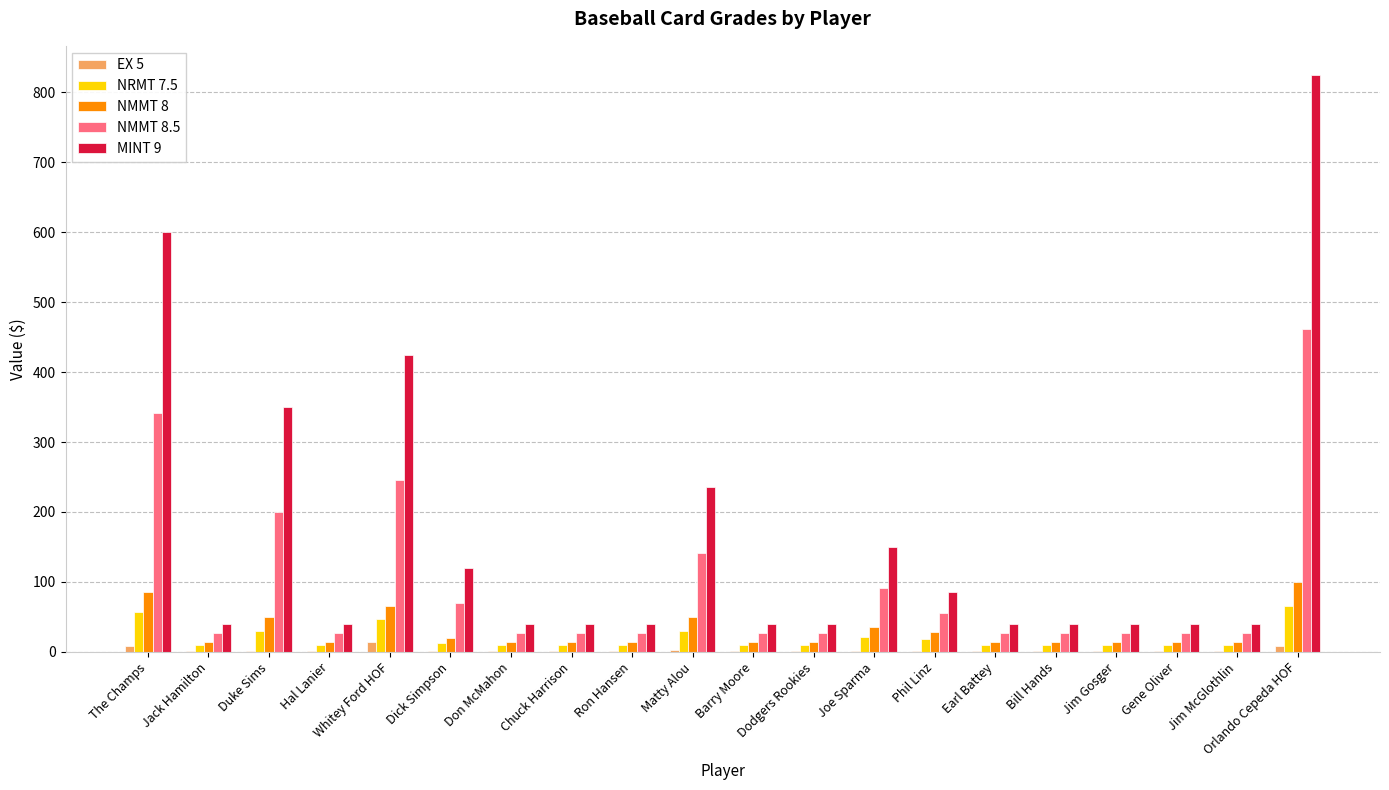

How many groups of bars are there?

20